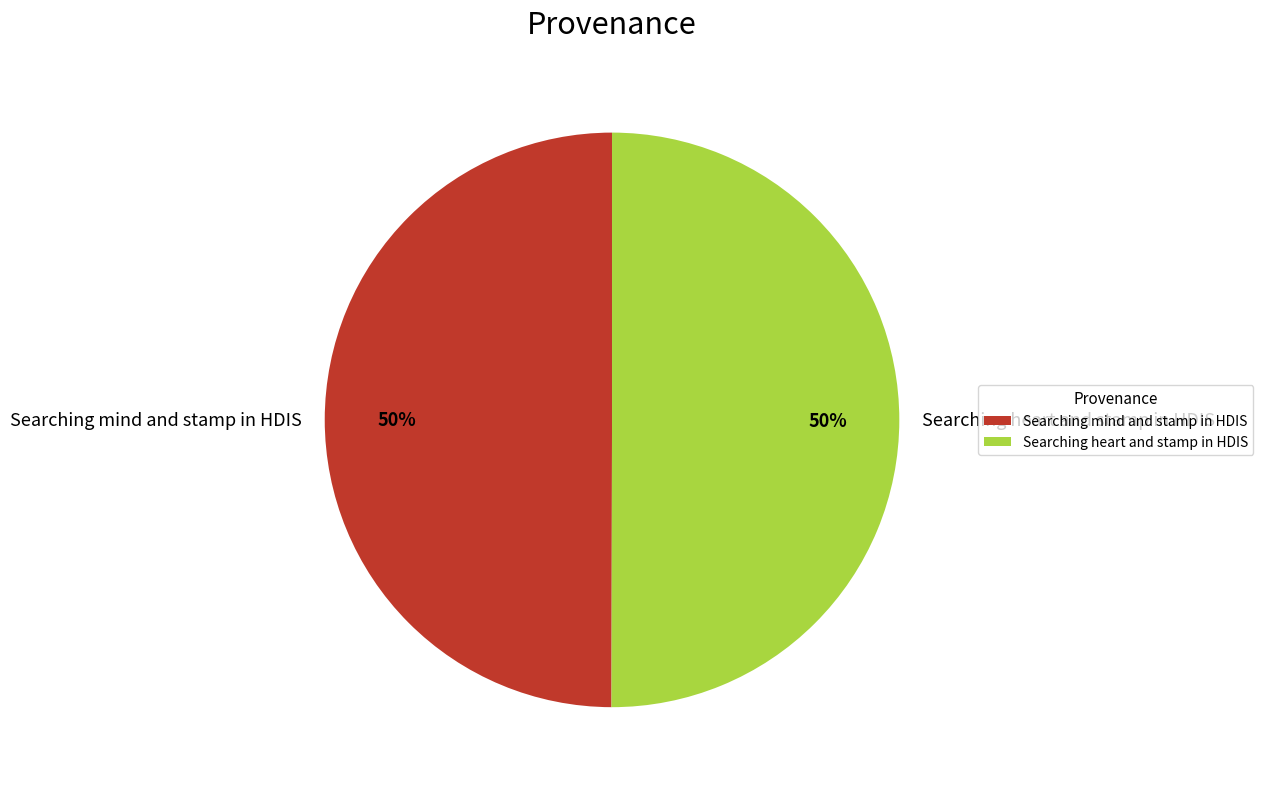

Combined, do Searching mind and stamp in HDIS and Searching heart and stamp in HDIS account for over 50%?

Yes